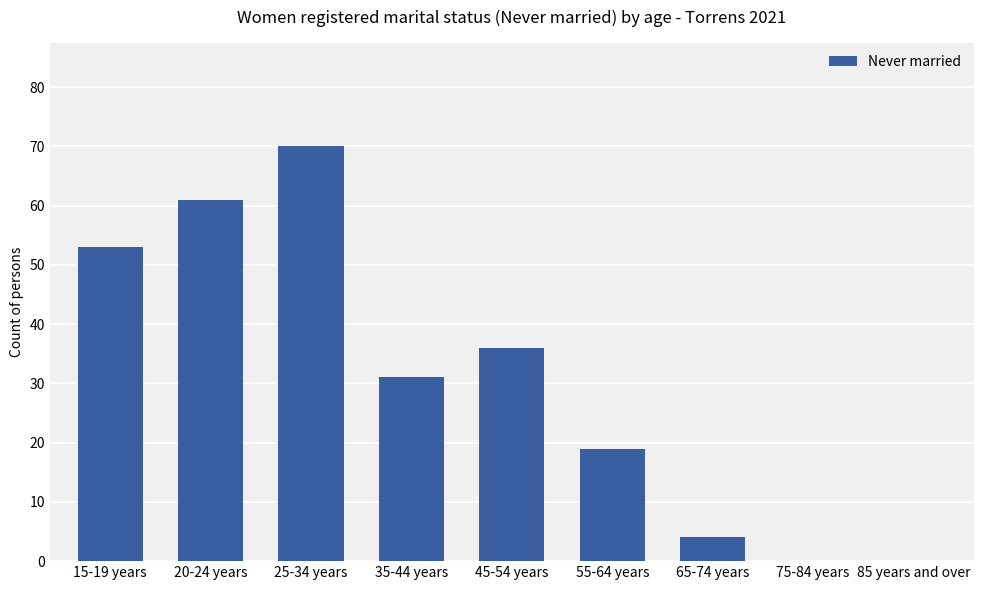

What is the sum of the values at 45-54 years and 25-34 years?

106